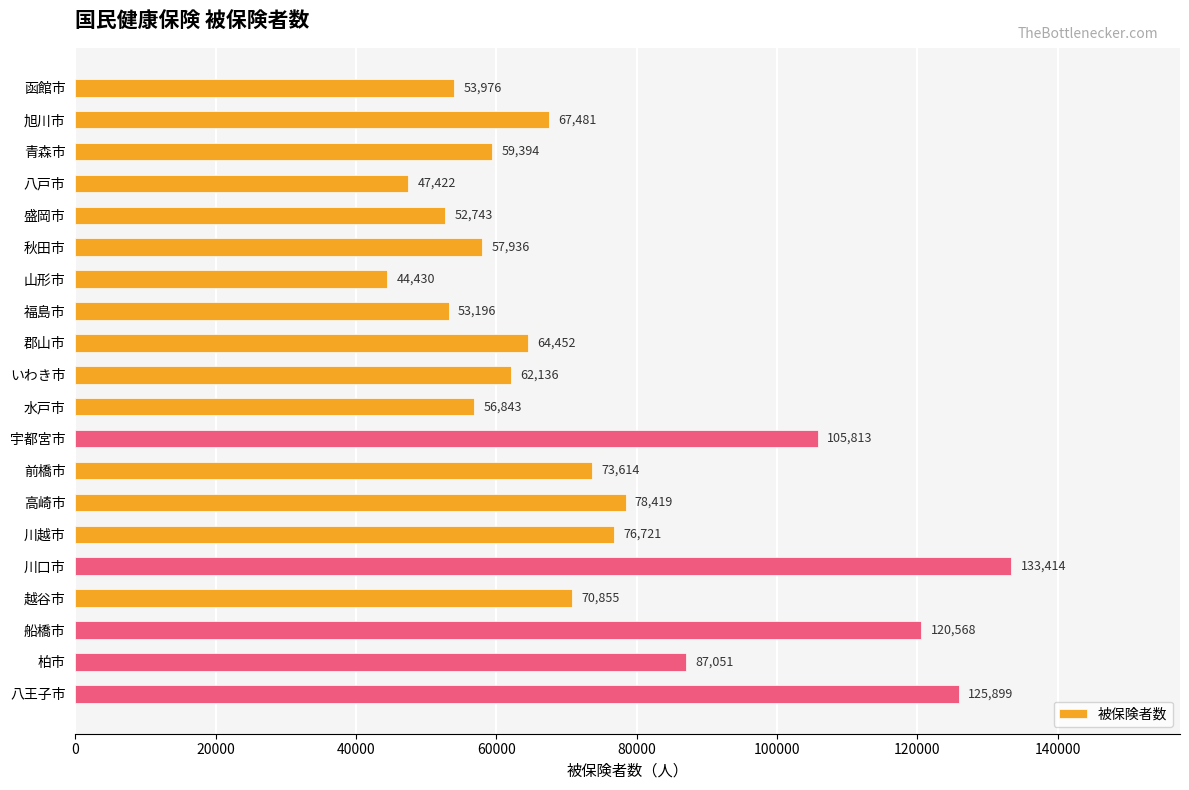

Reading bottom to top, list all the values displayed in this chart.

125899	87051	120568	70855	133414	76721	78419	73614	105813	56843	62136	64452	53196	44430	57936	52743	47422	59394	67481	53976